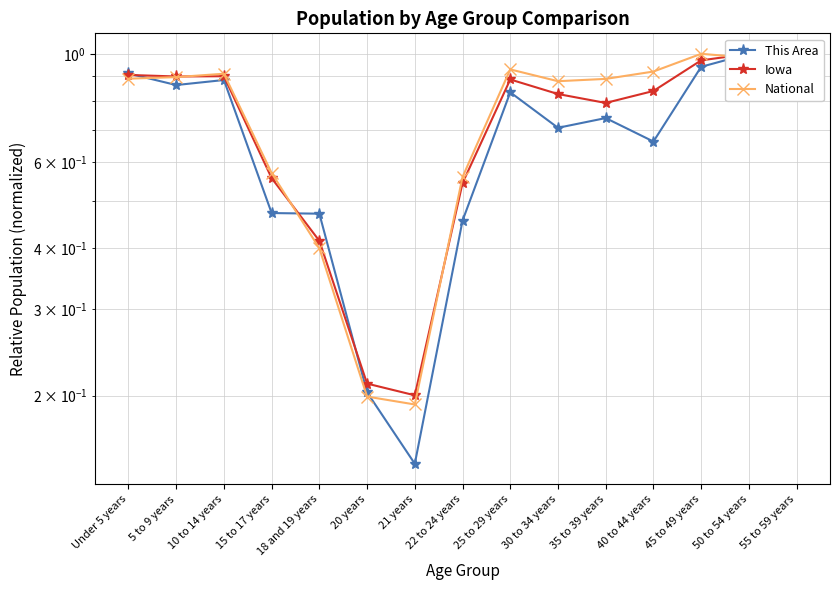

At 50 to 54 years, list the series in order from largest to smallest.

This Area, Iowa, National